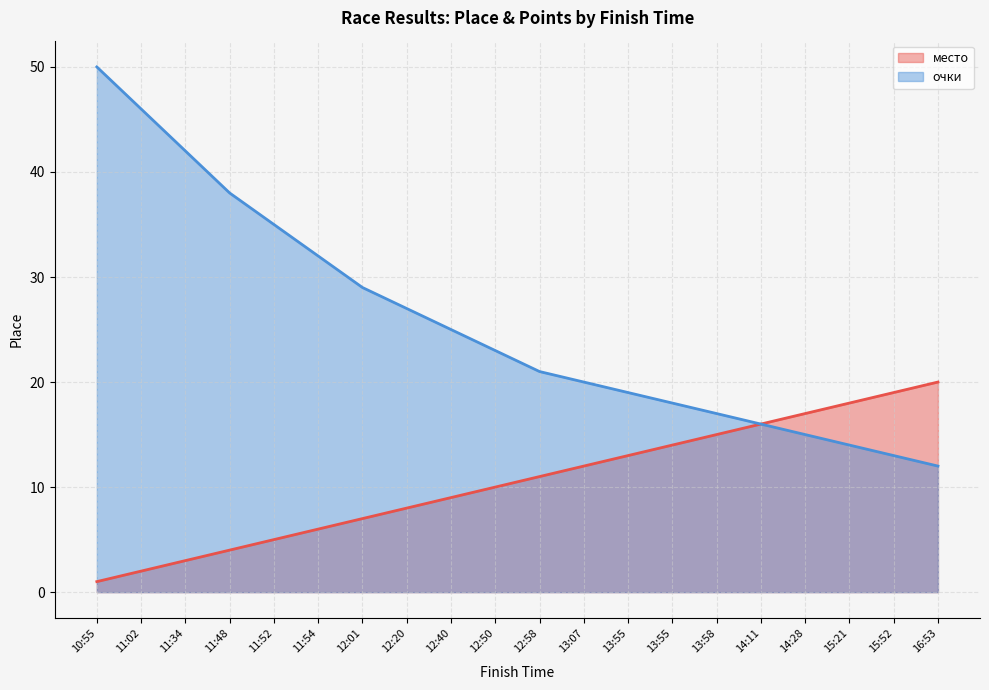

Reading left to right, list all the values displayed in this chart.

место: 1	2	3	4	5	6	7	8	9	10	11	12	13	14	15	16	17	18	19	20
очки: 50	46	42	38	35	32	29	27	25	23	21	20	19	18	17	16	15	14	13	12